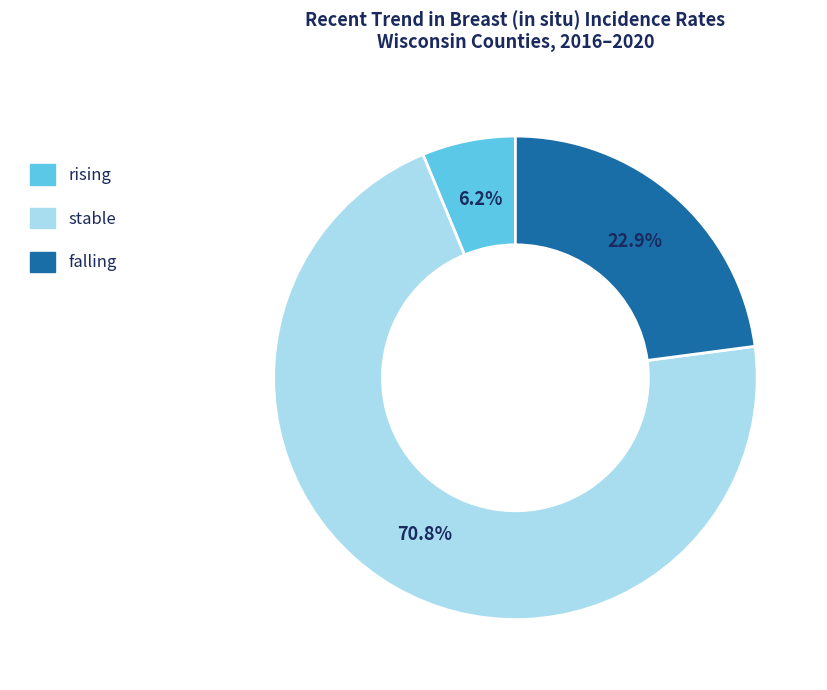

Which slice is the smallest?

rising